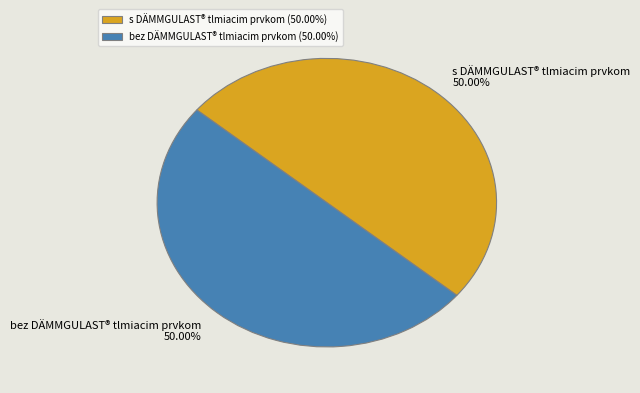

How many segments does this pie chart have?

2